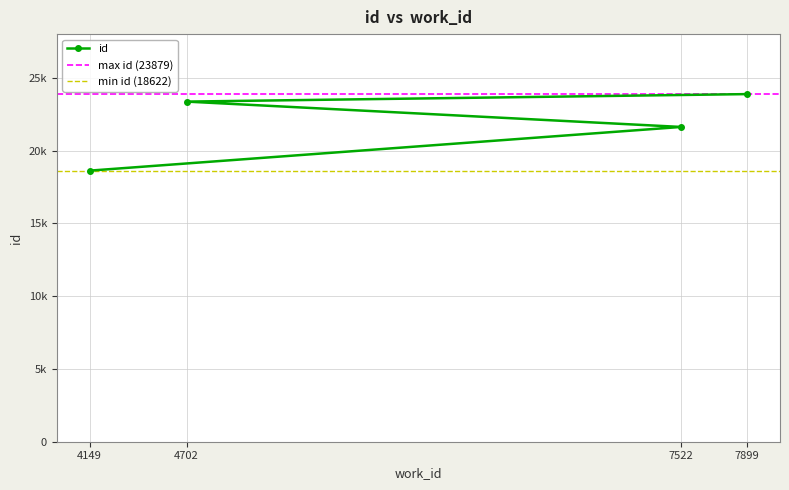

List the labels in order of value, largest first.

7899, 4702, 7522, 4149